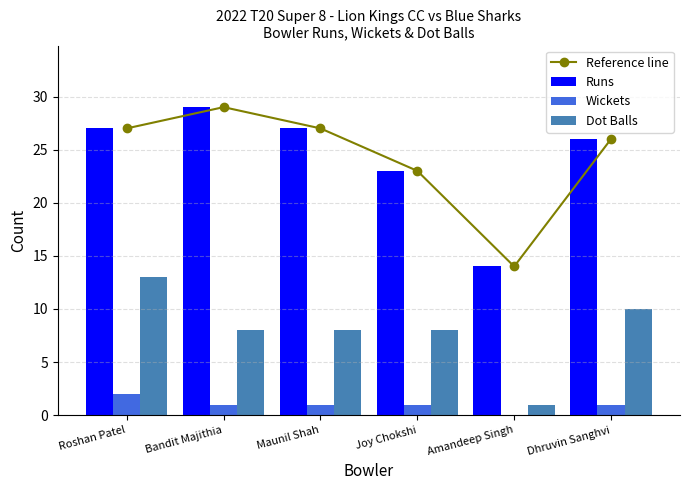

At how many categories does at least one series exceed 3?

6